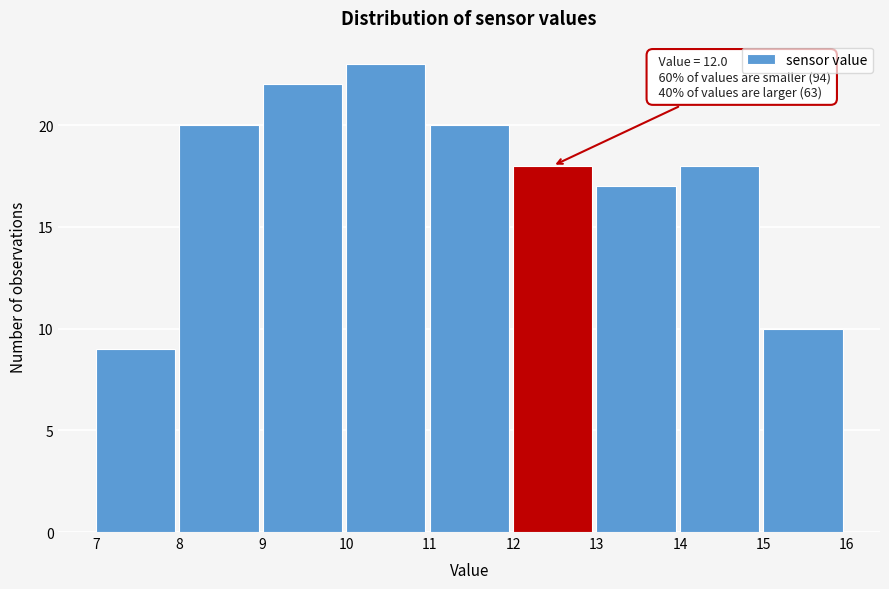

Over which range of the x-axis is the bar tallest?

10 to 11